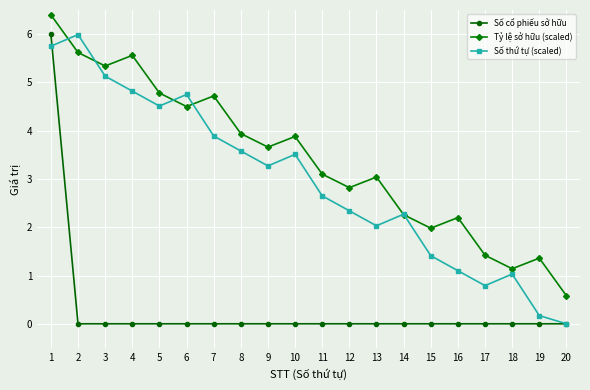

Is it true that Tỷ lệ sở hữu (scaled) equals 9.5 at 2?

False